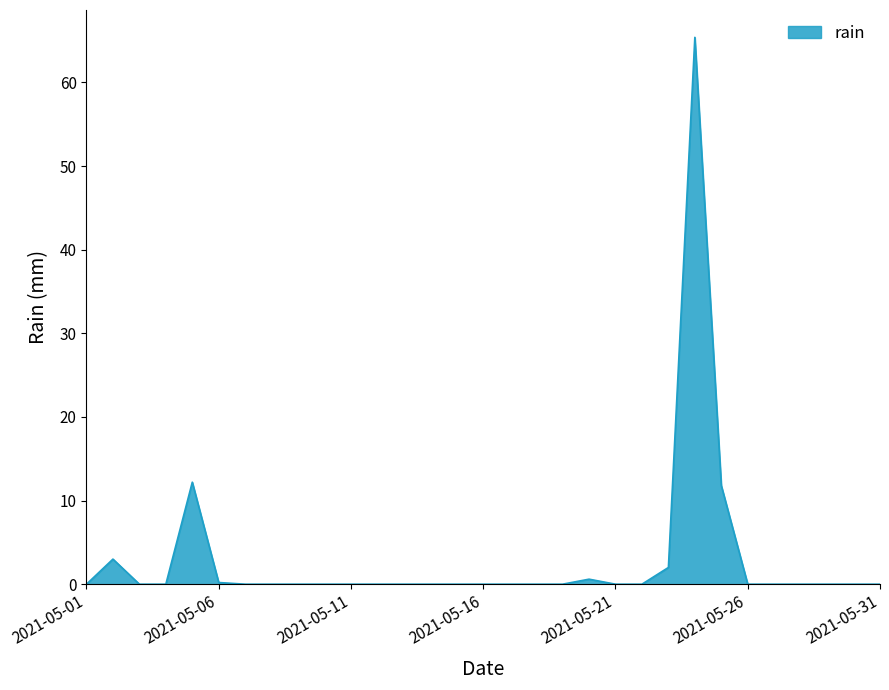

Does the chart have visible grid lines?

No